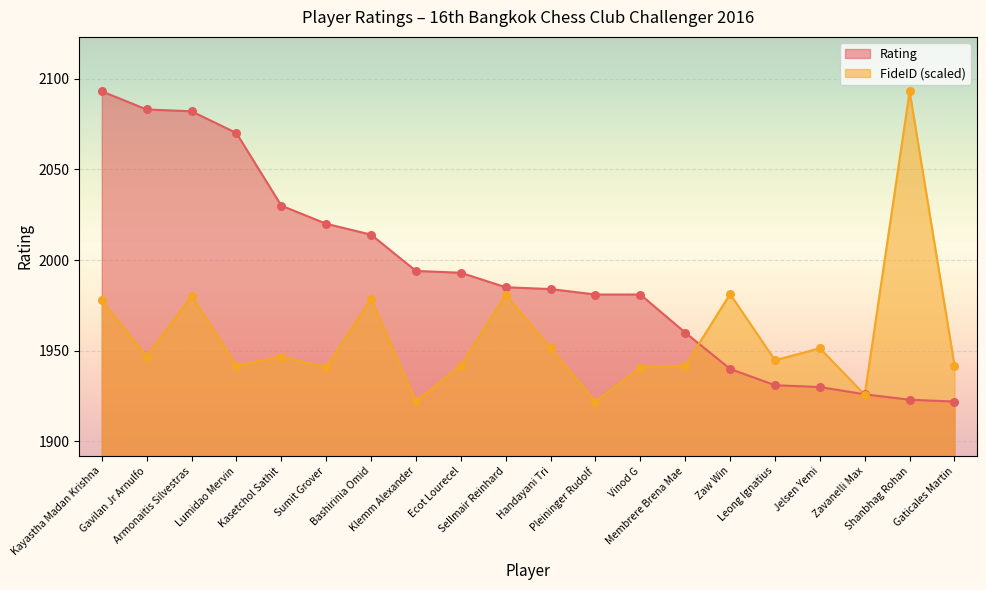

What is the total value across all series at Sumit Grover?

3960.8